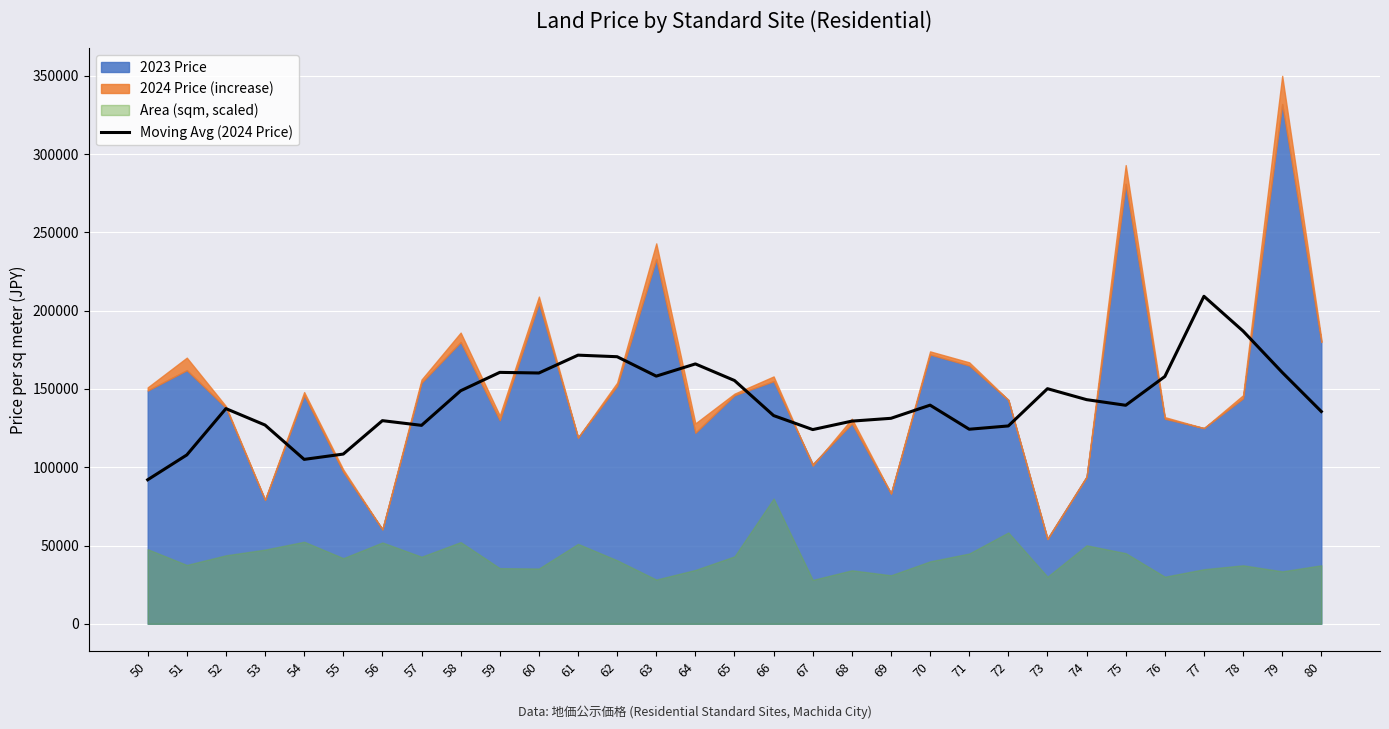

What is the approximate value at 68, to the nearest 10?

129460